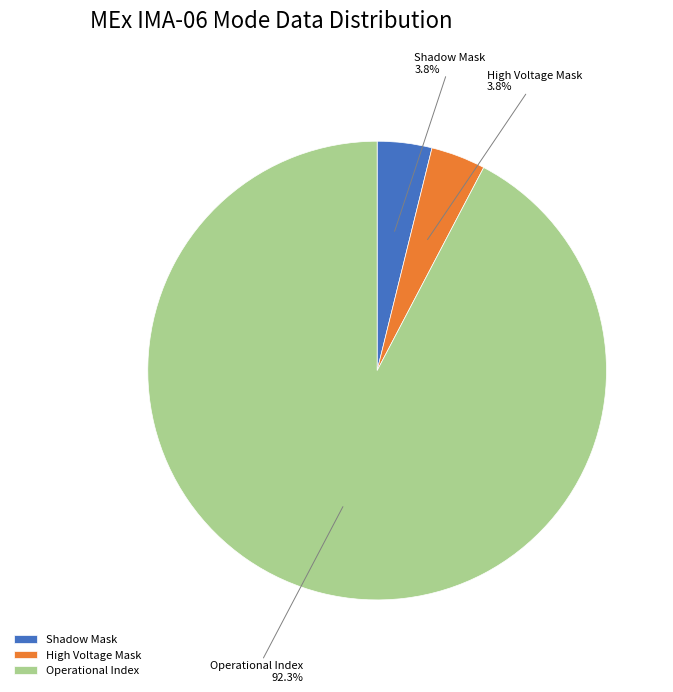

Count the number of slices in the pie.

3